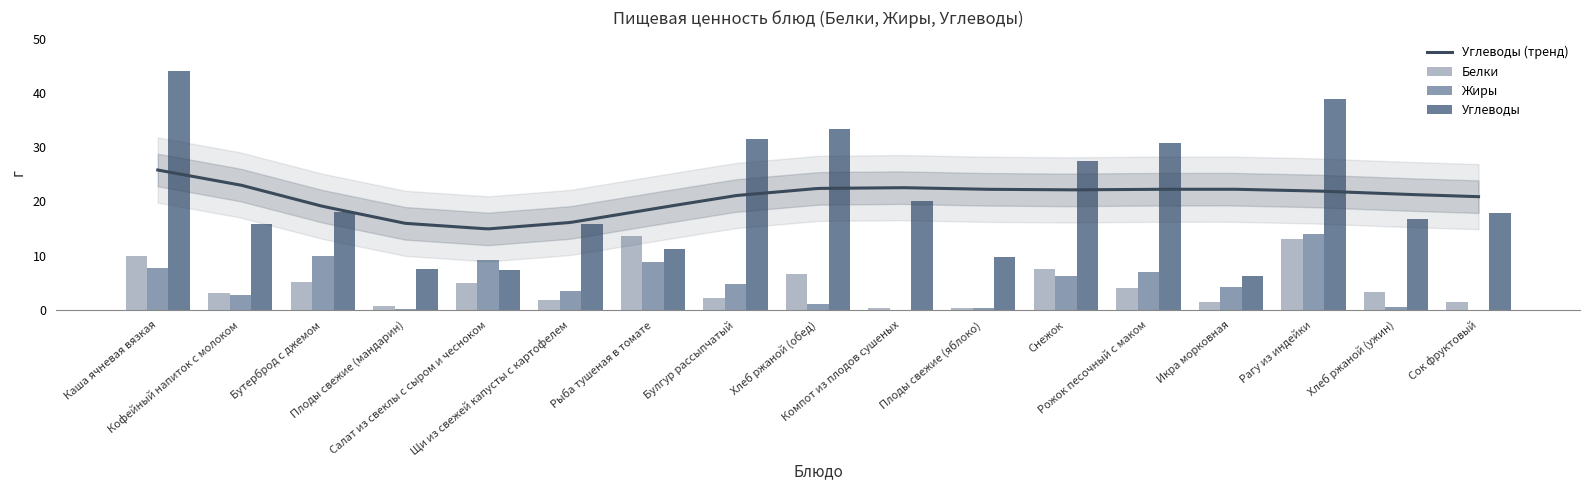

What are all the series names shown in the legend?

Белки, Жиры, Углеводы